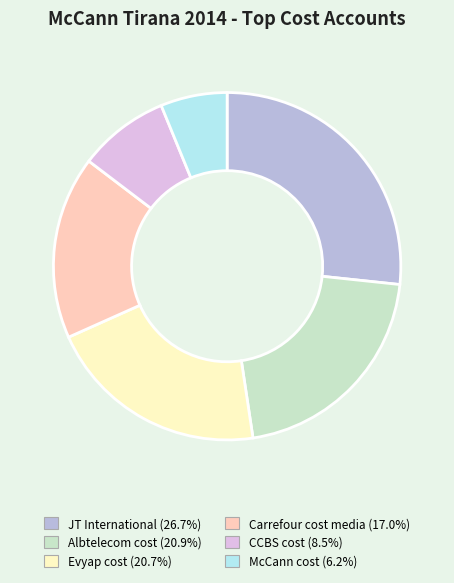

Between CCBS cost and Carrefour cost media, which is larger?

Carrefour cost media